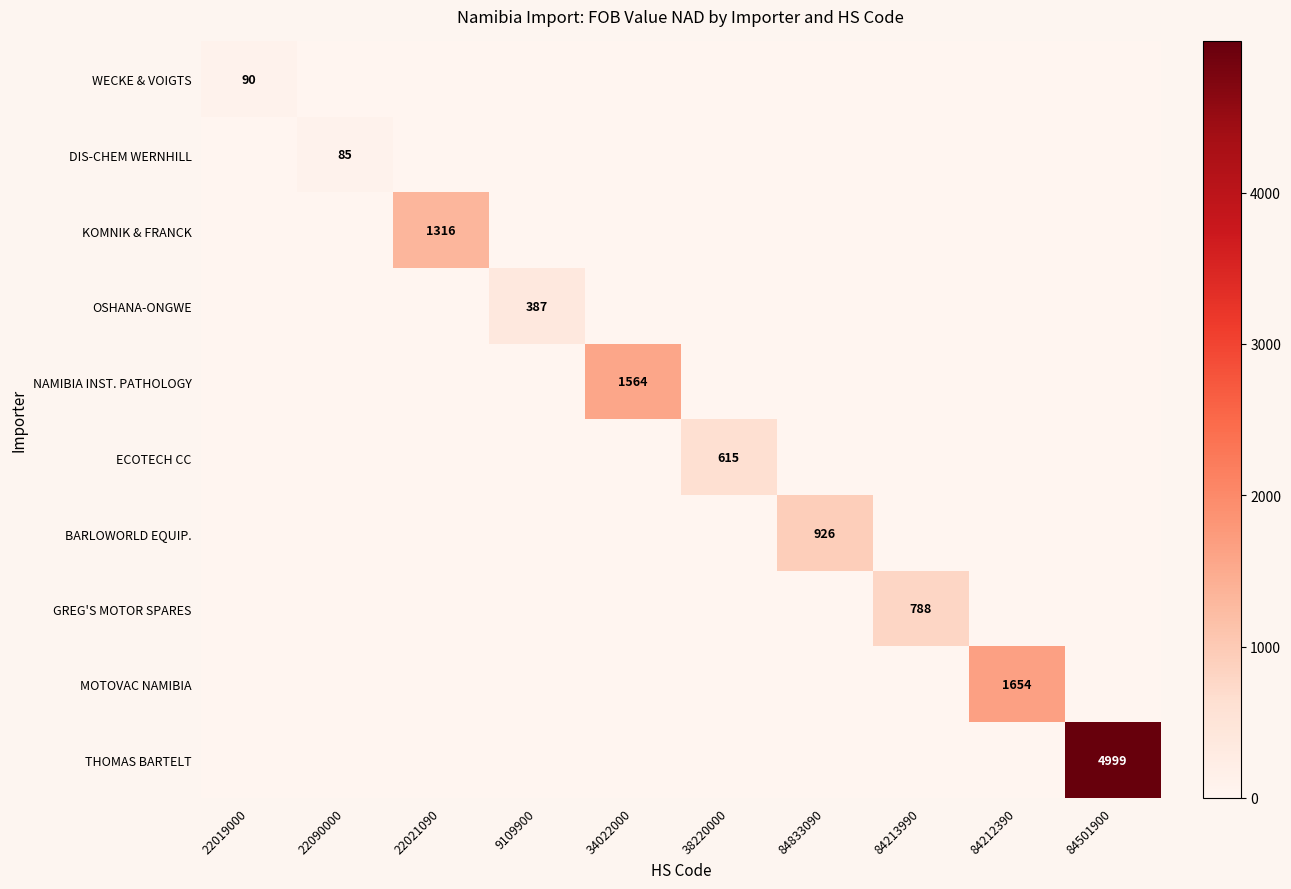

What is the average value of the GREG'S MOTOR SPARES series?

79